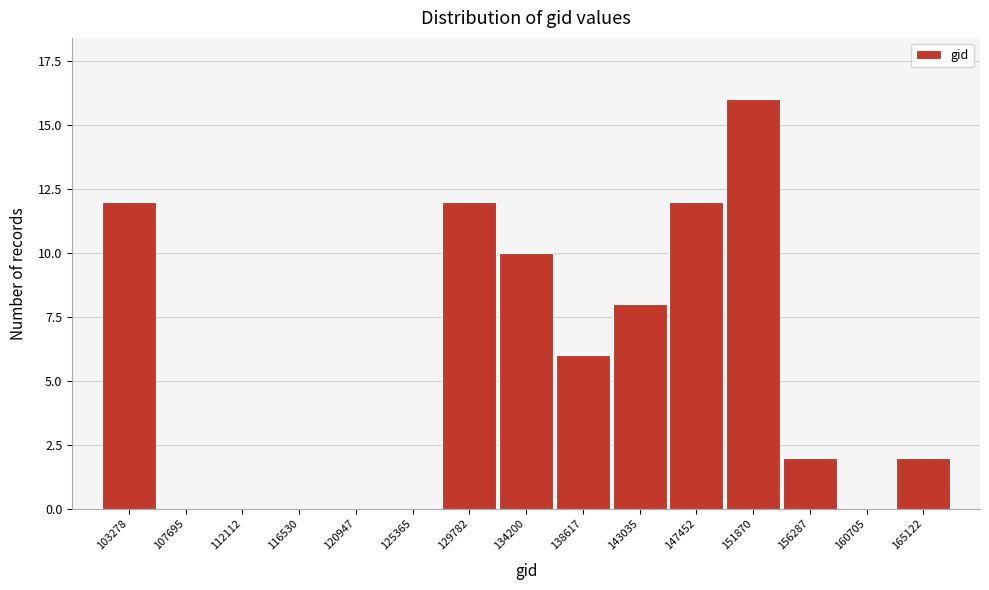

Reading right to left, transcribe all the data shown in this chart.

165122=2	160705=0	156287=2	151870=16	147452=12	143035=8	138617=6	134200=10	129782=12	125365=0	120947=0	116530=0	112112=0	107695=0	103278=12